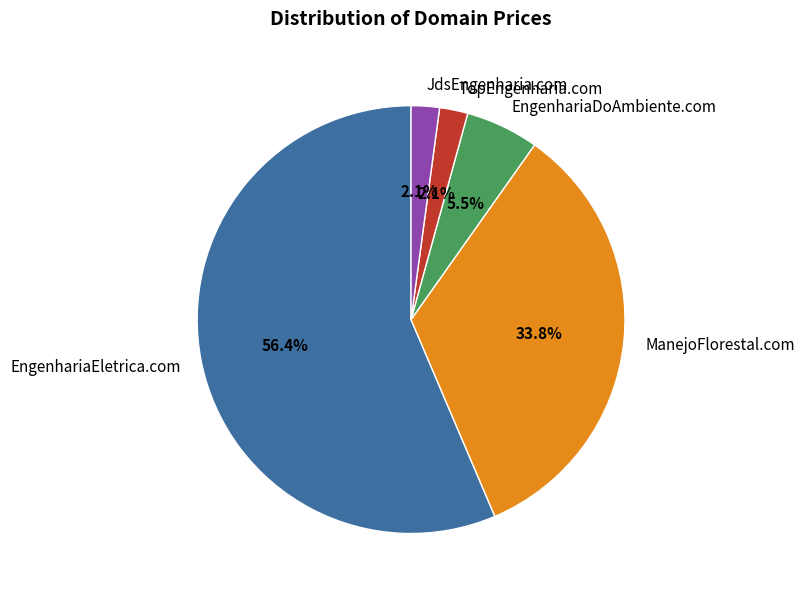

What percentage is NOT represented by JdsEngenharia.com?

97.9%